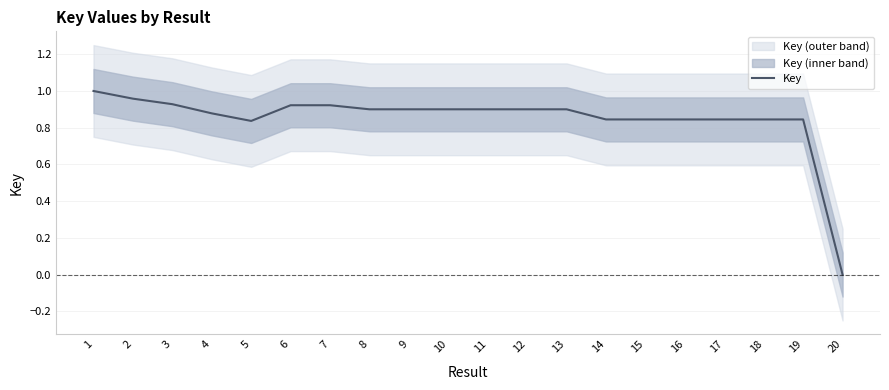

The chart shows a value of 1.5 at 3. True or false?

False